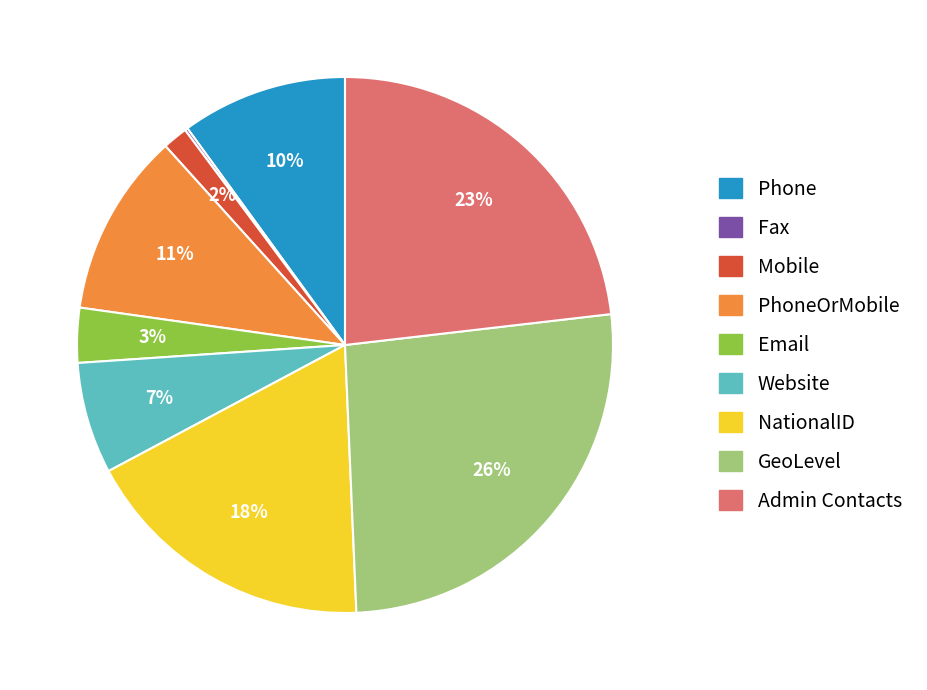

Is there a majority slice in this chart?

No